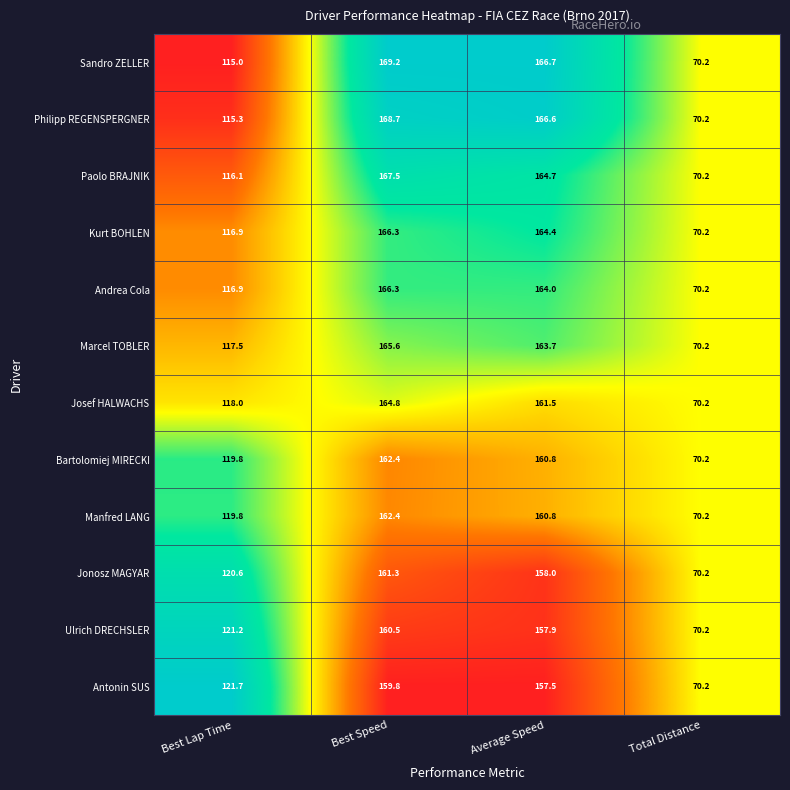

Is it true that Kurt BOHLEN equals 276.8 at Best Speed?

False